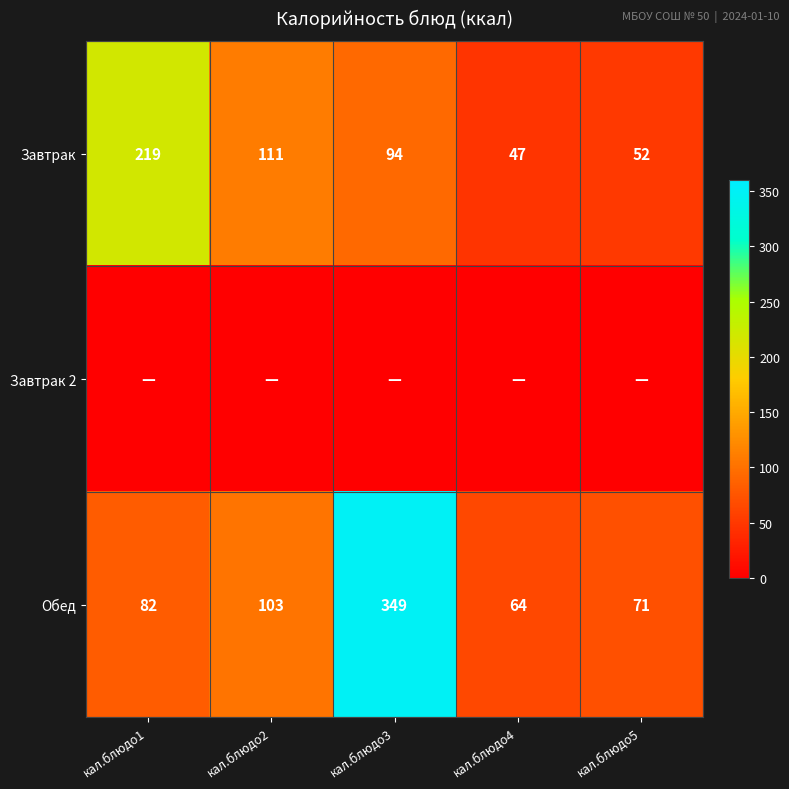

How many distinct data groups are displayed?

3